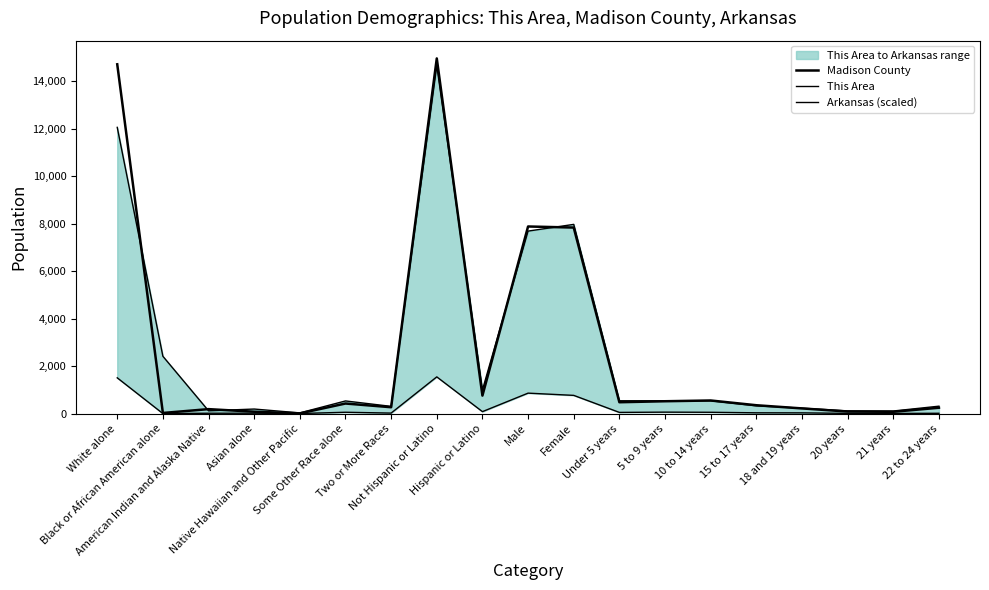

How many values in the Madison County series are below 354?

9